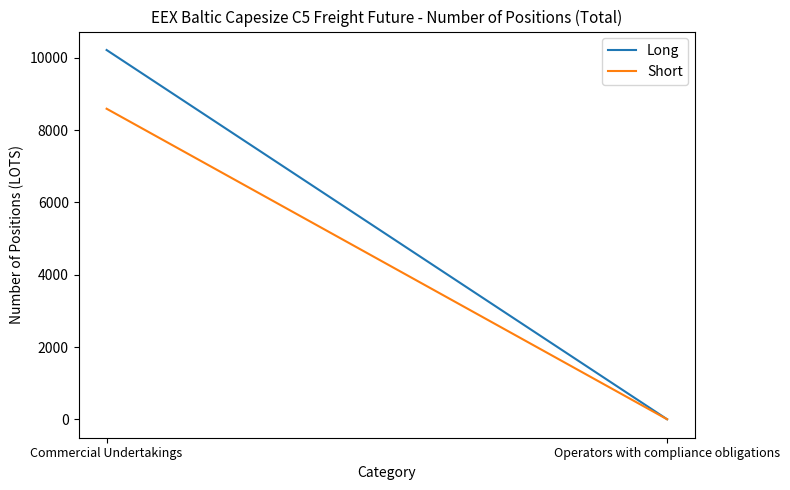

Is the value of Long at Operators with compliance obligations greater than the value of Short at Commercial Undertakings?

No